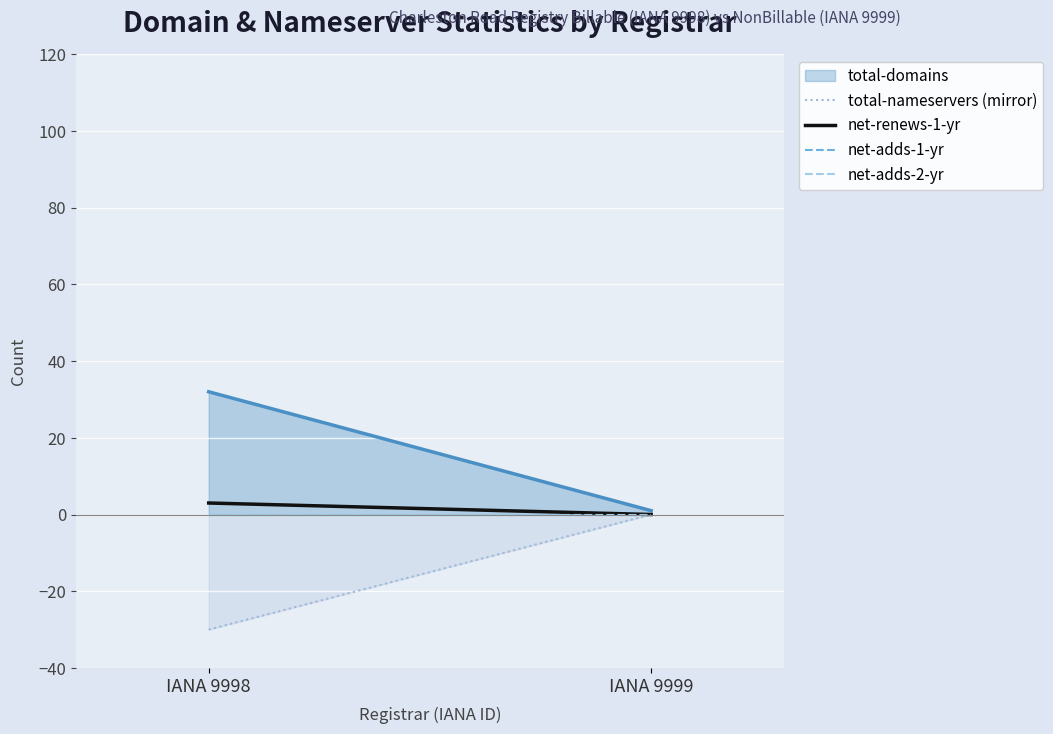

Rank the categories by net-renews-1-yr value from highest to lowest.

IANA 9998, IANA 9999